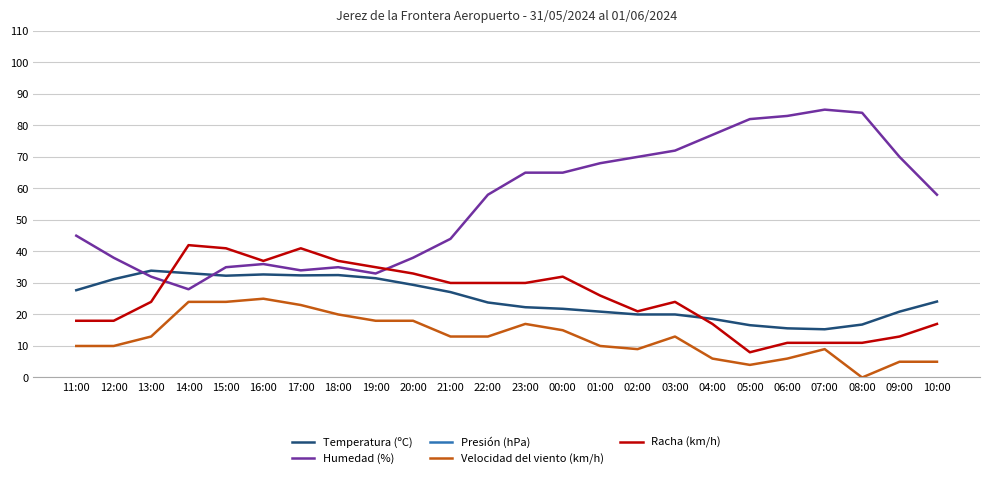

What is the total value across all series at 10:00?

1112.5